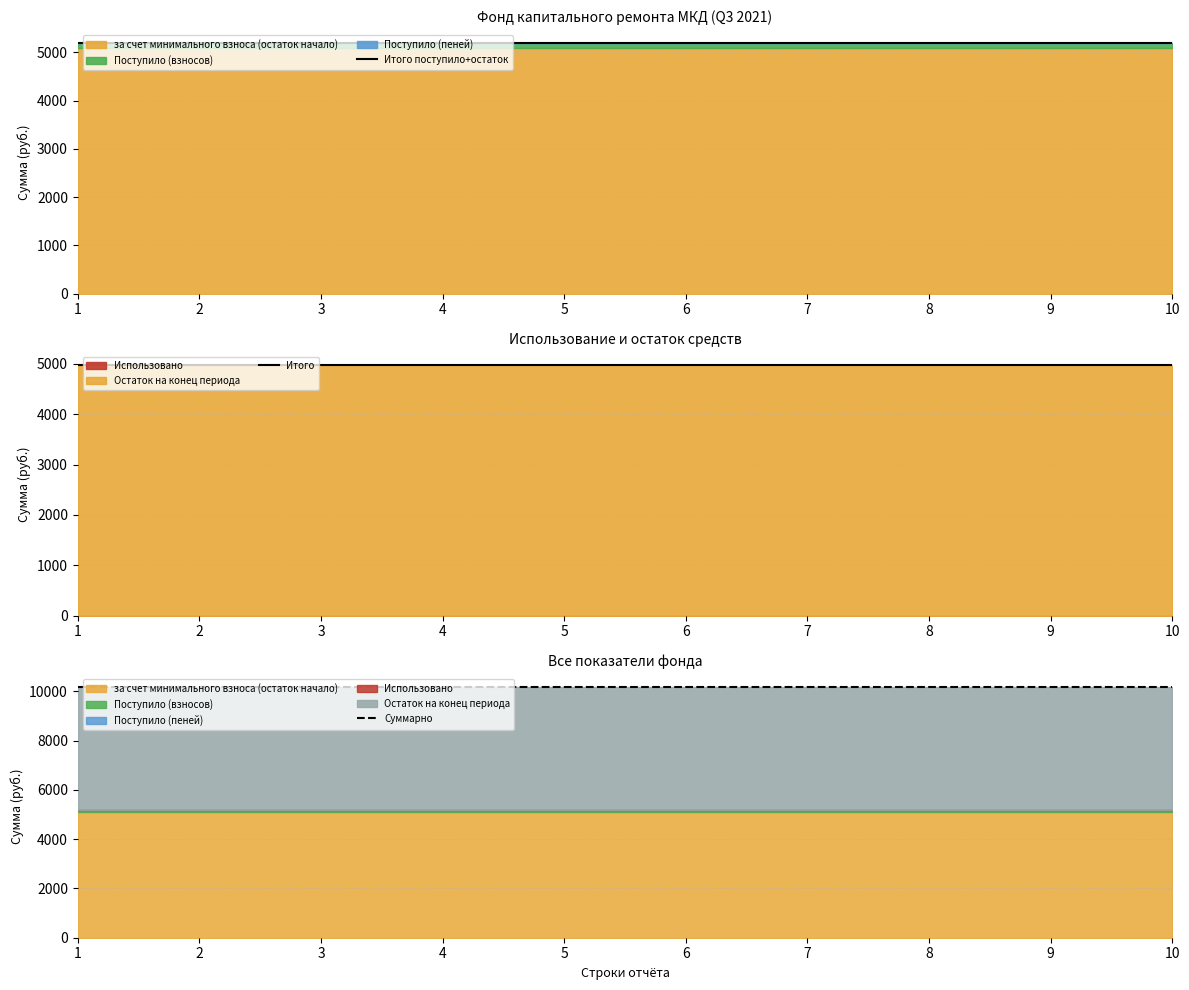

Count the number of categories in the chart.

10